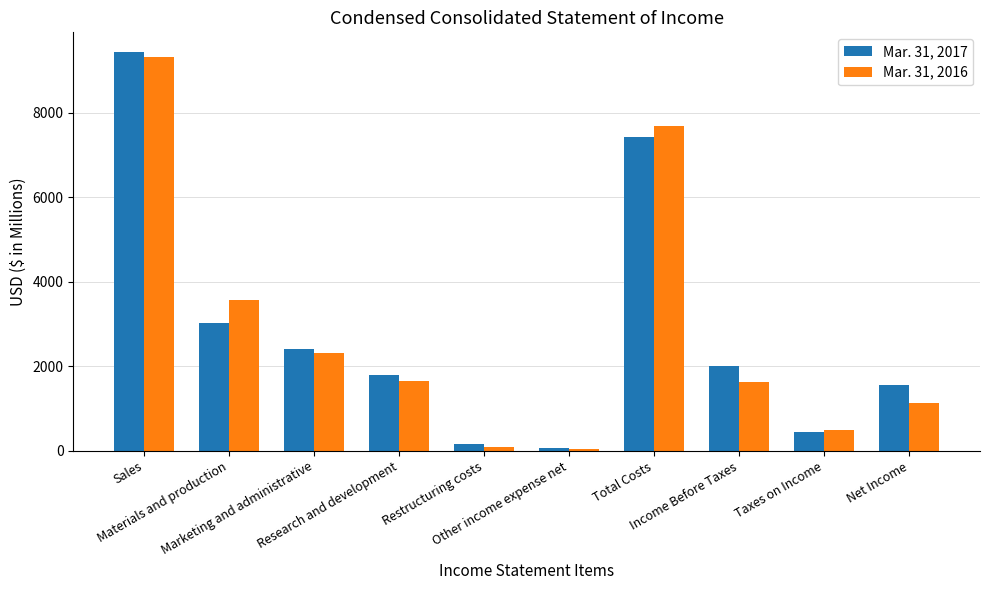

What position from the left is Total Costs?

7